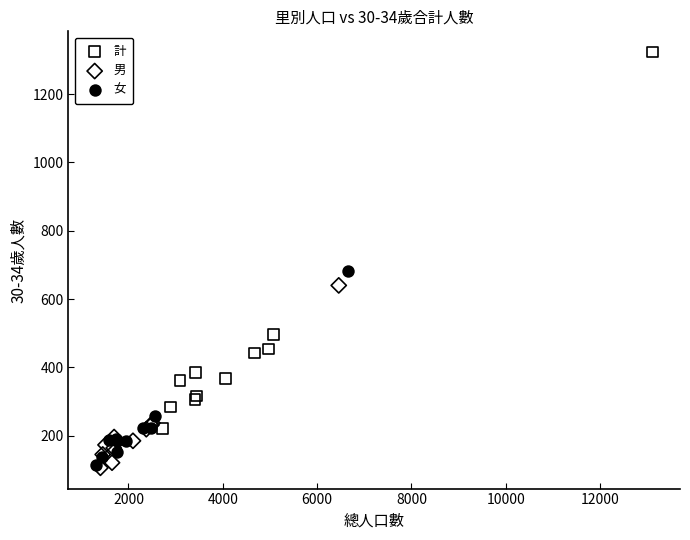

What are all the series names shown in the legend?

計, 男, 女